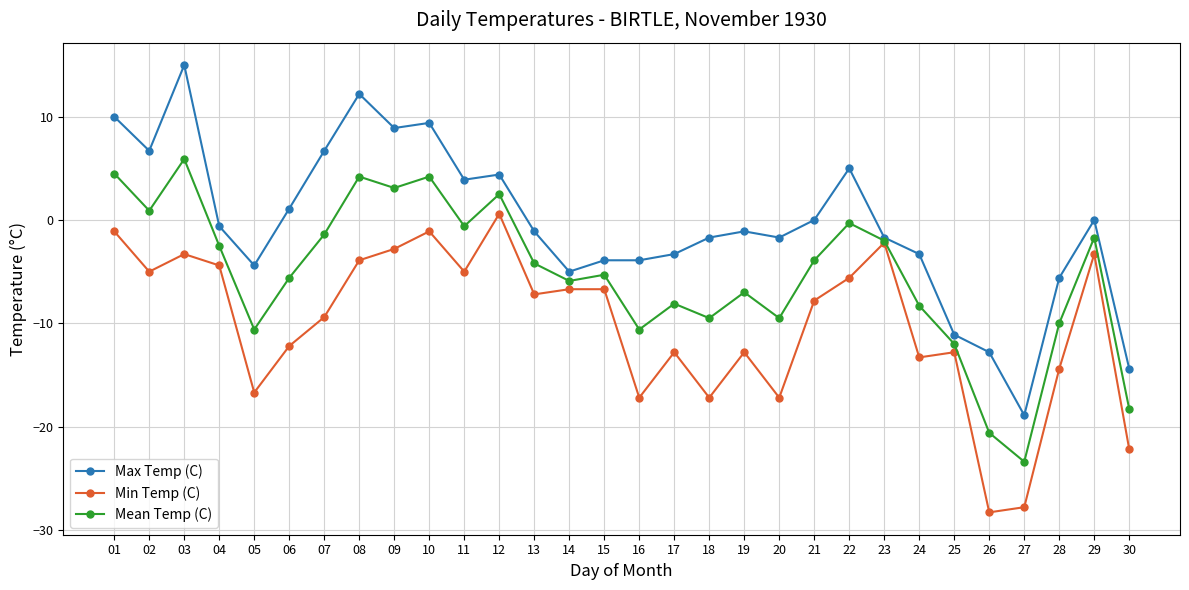

Reading left to right, list all the values displayed in this chart.

Max Temp (C): 01=10.0	02=6.7	03=15.0	04=-0.6	05=-4.4	06=1.1	07=6.7	08=12.2	09=8.9	10=9.4	11=3.9	12=4.4	13=-1.1	14=-5.0	15=-3.9	16=-3.9	17=-3.3	18=-1.7	19=-1.1	20=-1.7	21=0.0	22=5.0	23=-1.7	24=-3.3	25=-11.1	26=-12.8	27=-18.9	28=-5.6	29=0.0	30=-14.4
Min Temp (C): 01=-1.1	02=-5.0	03=-3.3	04=-4.4	05=-16.7	06=-12.2	07=-9.4	08=-3.9	09=-2.8	10=-1.1	11=-5.0	12=0.6	13=-7.2	14=-6.7	15=-6.7	16=-17.2	17=-12.8	18=-17.2	19=-12.8	20=-17.2	21=-7.8	22=-5.6	23=-2.2	24=-13.3	25=-12.8	26=-28.3	27=-27.8	28=-14.4	29=-3.3	30=-22.2
Mean Temp (C): 01=4.5	02=0.9	03=5.9	04=-2.5	05=-10.6	06=-5.6	07=-1.4	08=4.2	09=3.1	10=4.2	11=-0.6	12=2.5	13=-4.2	14=-5.9	15=-5.3	16=-10.6	17=-8.1	18=-9.5	19=-7.0	20=-9.5	21=-3.9	22=-0.3	23=-2.0	24=-8.3	25=-12.0	26=-20.6	27=-23.4	28=-10.0	29=-1.7	30=-18.3